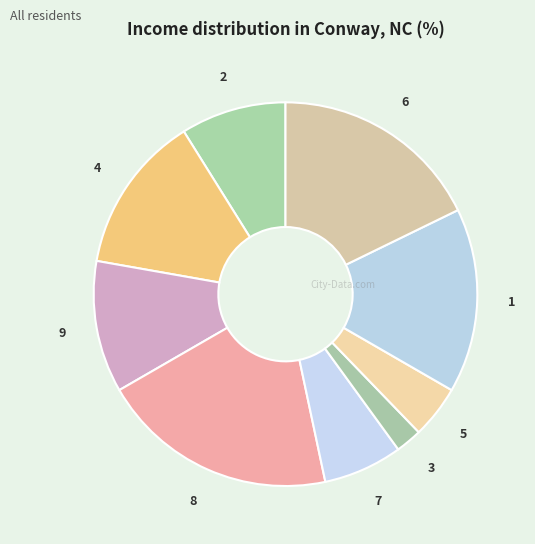

The 9 slice represents 1% of the pie. True or false?

False